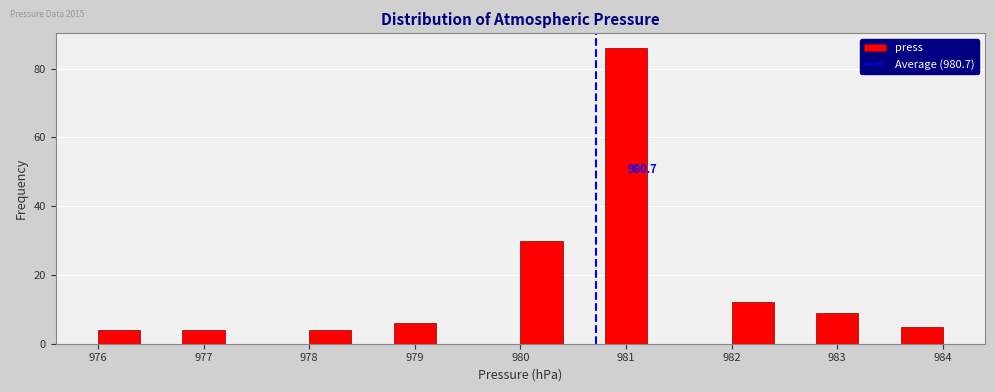

Over which range of the x-axis is the bar tallest?

980.8 to 981.2